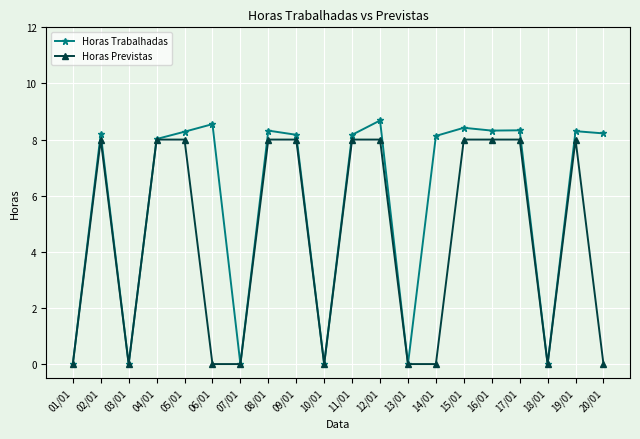

What is the difference between the maximum and second lowest values in the Horas Previstas series?

8.0